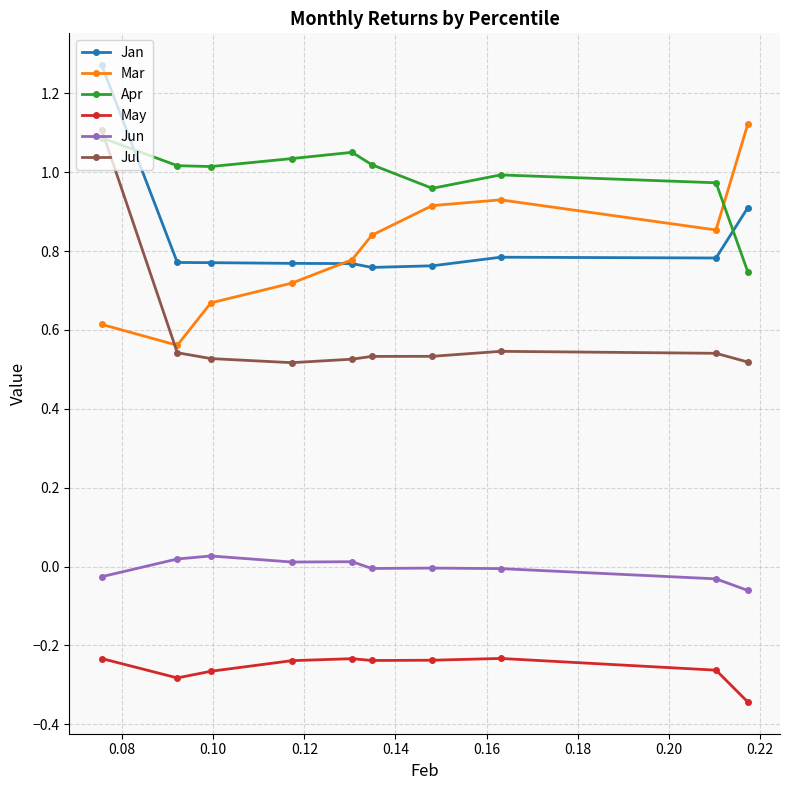

True or false: Jul and Jan cross at least once.

False